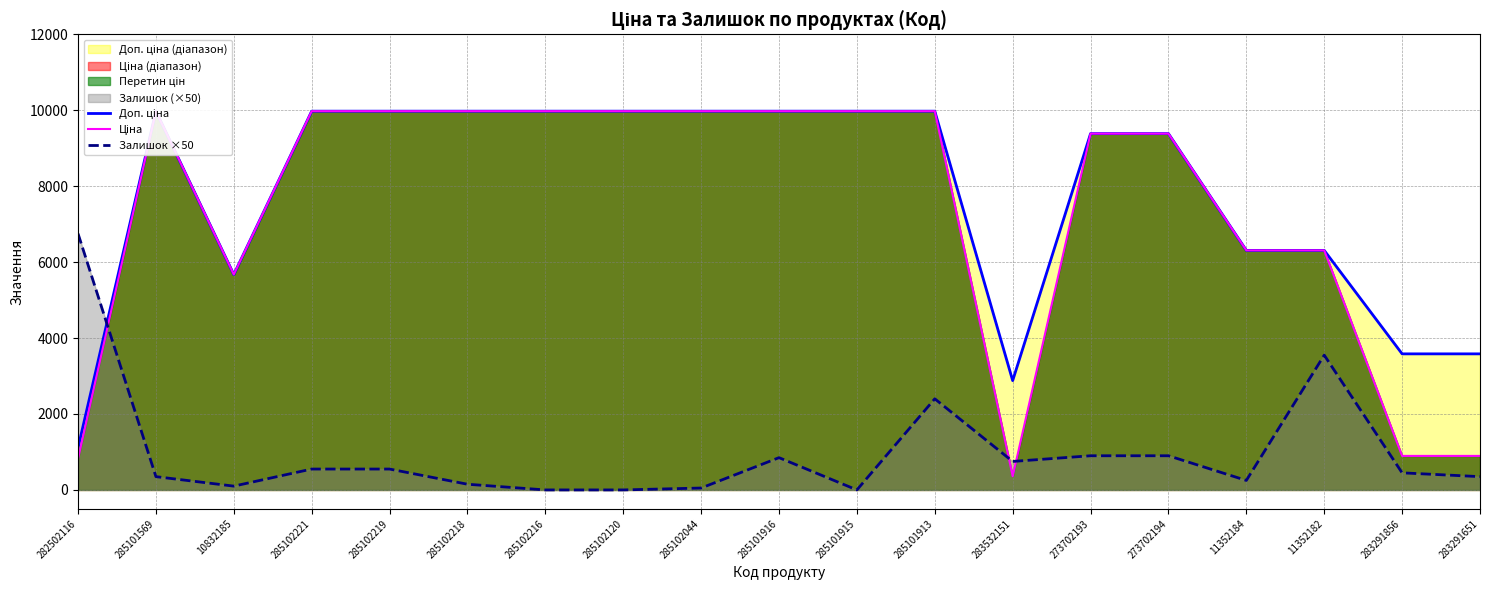

What is the label of the 14th point from the right?

285102218